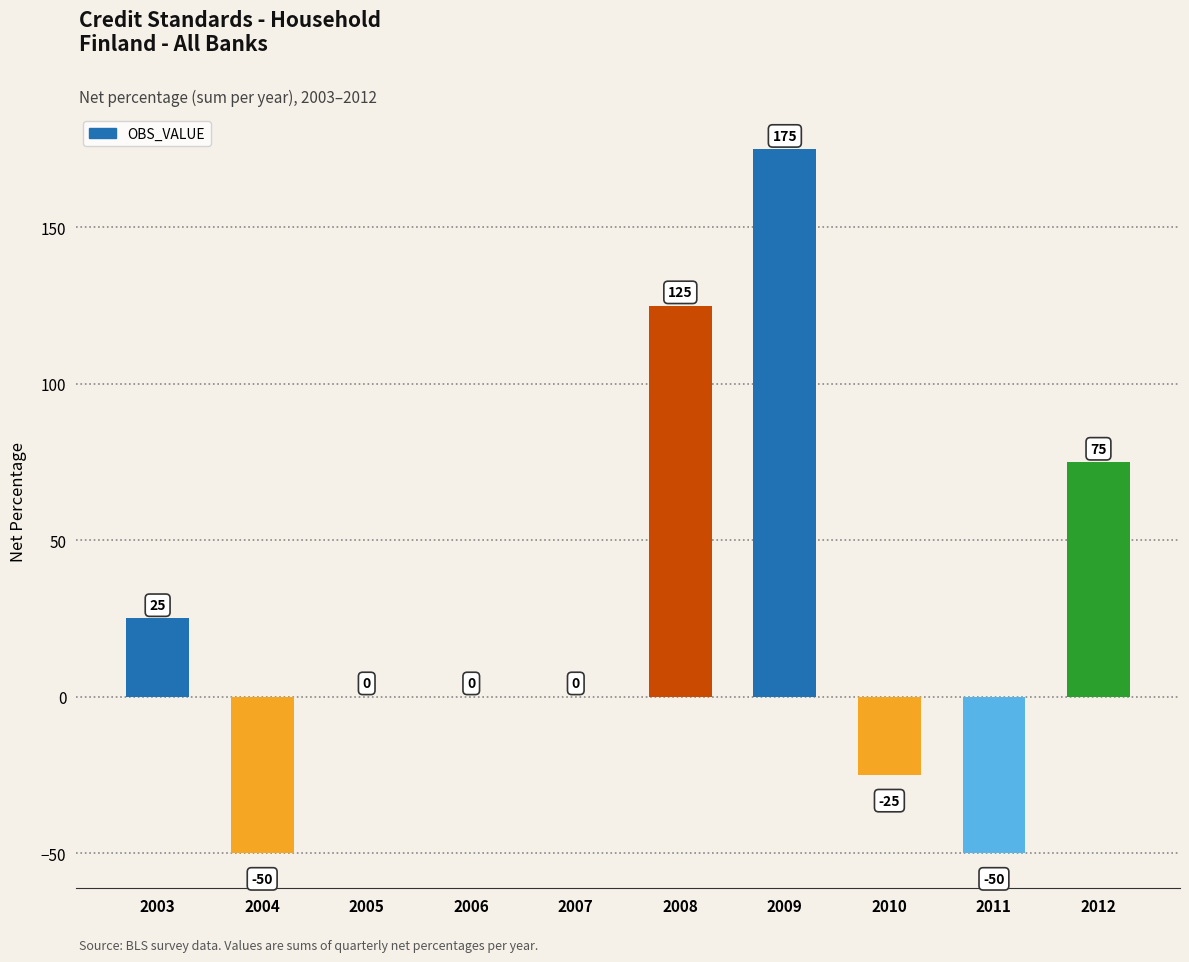

What is the sum of all values?

275